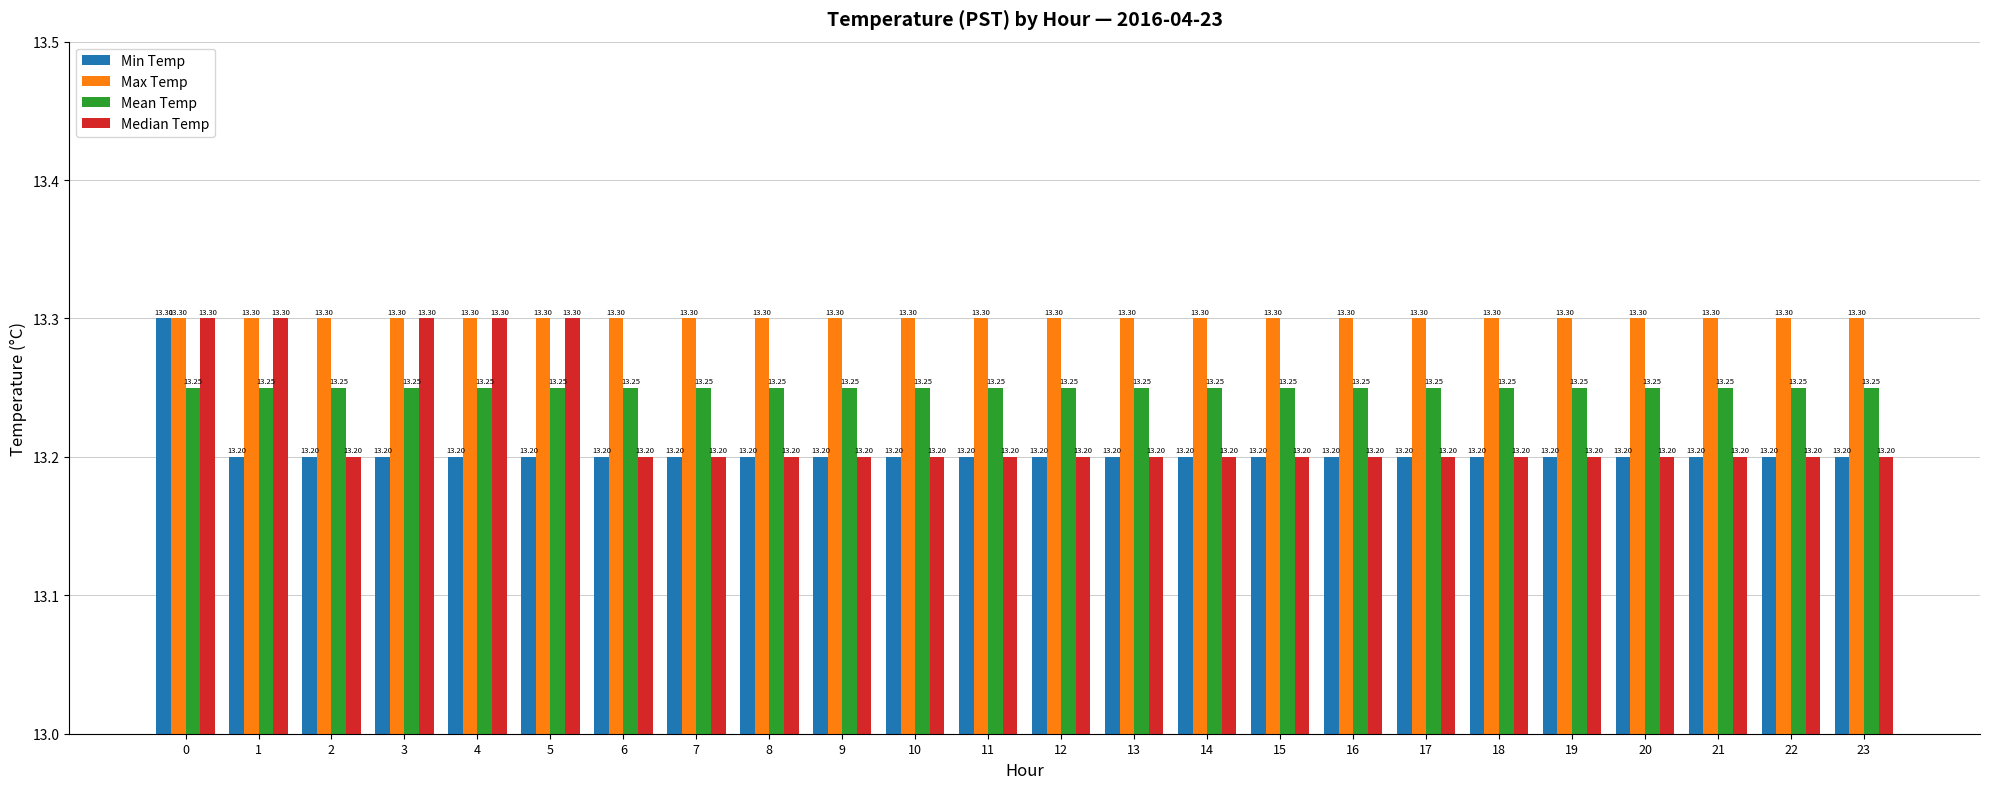

Between 3 and 7, which series saw the biggest shift?

Median Temp